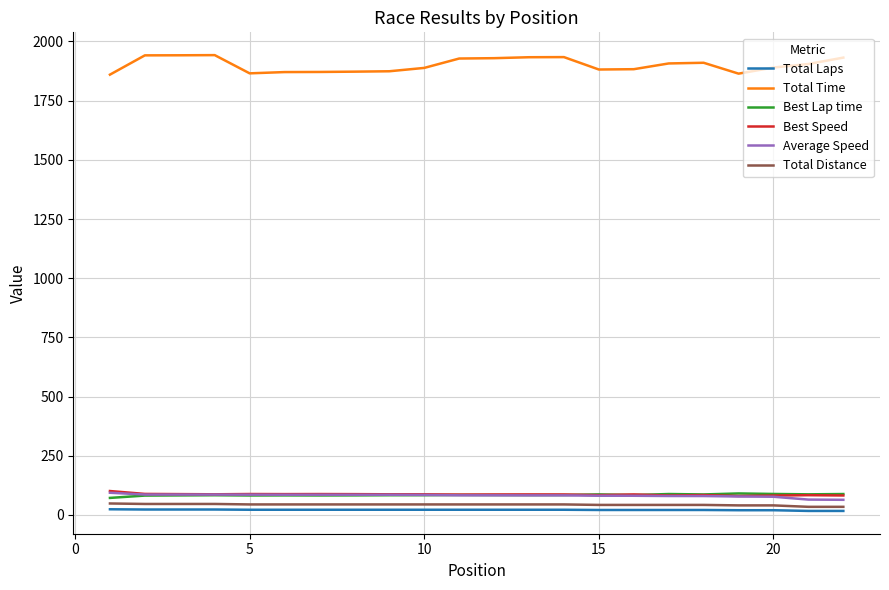

What is the maximum value for Total Distance?

48.5